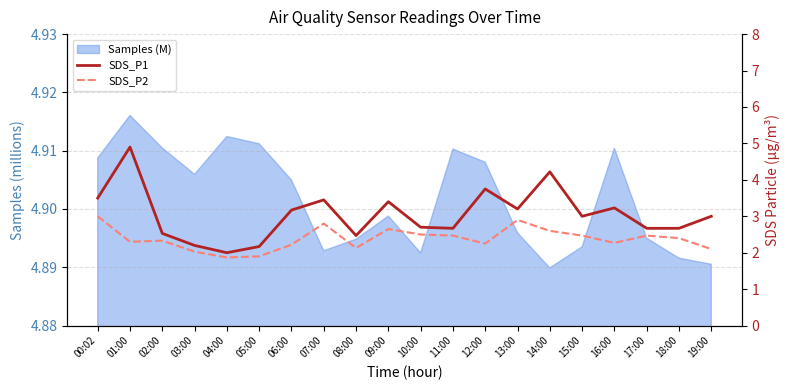

Reading left to right, what are all the values shown in this chart?

SDS_P1: 3.5	4.9	2.5	2.2	2.0	2.2	3.2	3.5	2.5	3.4	2.7	2.7	3.8	3.2	4.2	3.0	3.2	2.7	2.7	3.0
SDS_P2: 3.0	2.3	2.3	2.0	1.9	1.9	2.2	2.8	2.1	2.6	2.5	2.5	2.2	2.9	2.6	2.5	2.3	2.5	2.4	2.1